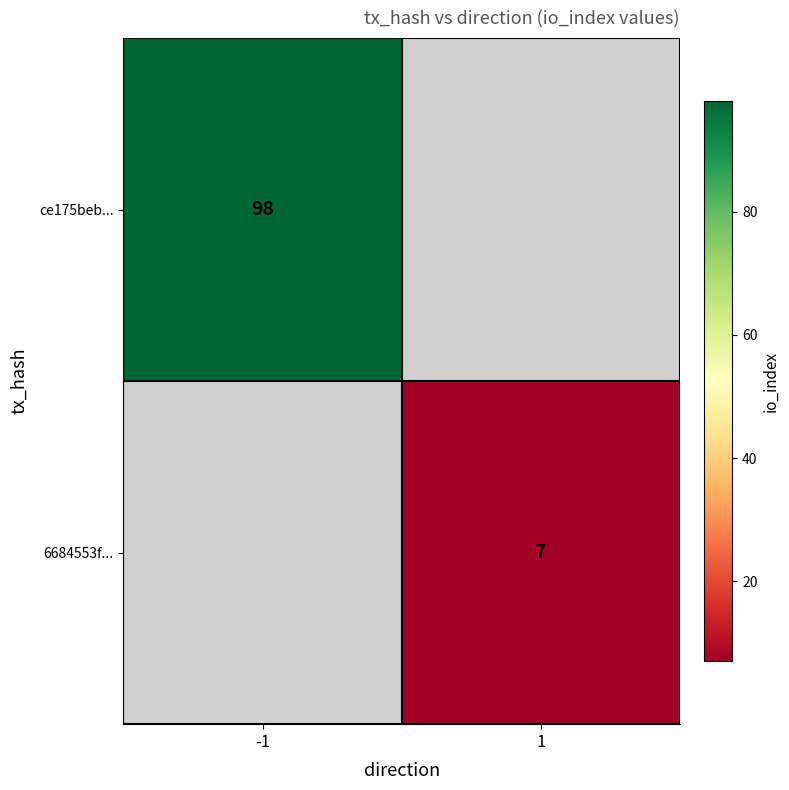

The 6684553f... series shows 7 at 1. True or false?

True